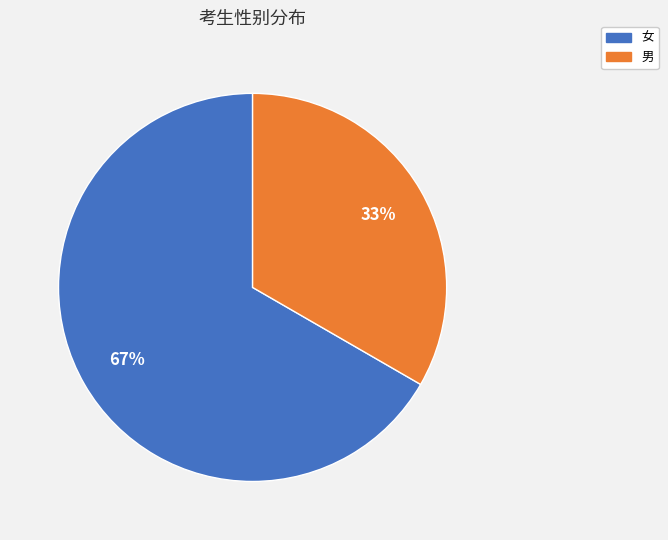

Approximately how many times larger is the value at 女 compared to 男?

2.0